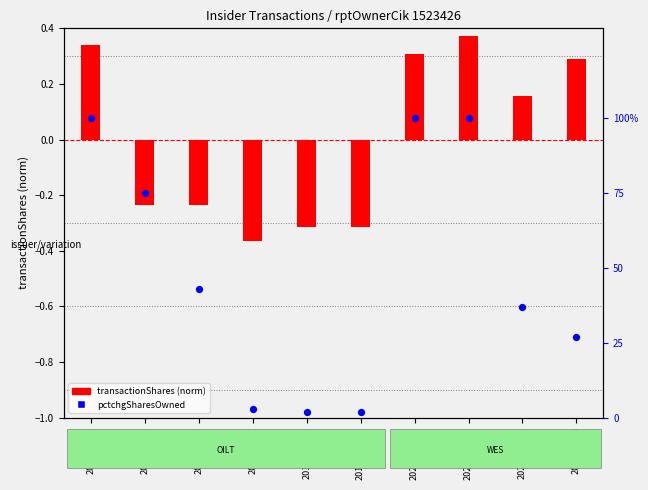

What are all the series names shown in the legend?

transactionShares (norm), pctchgSharesOwned